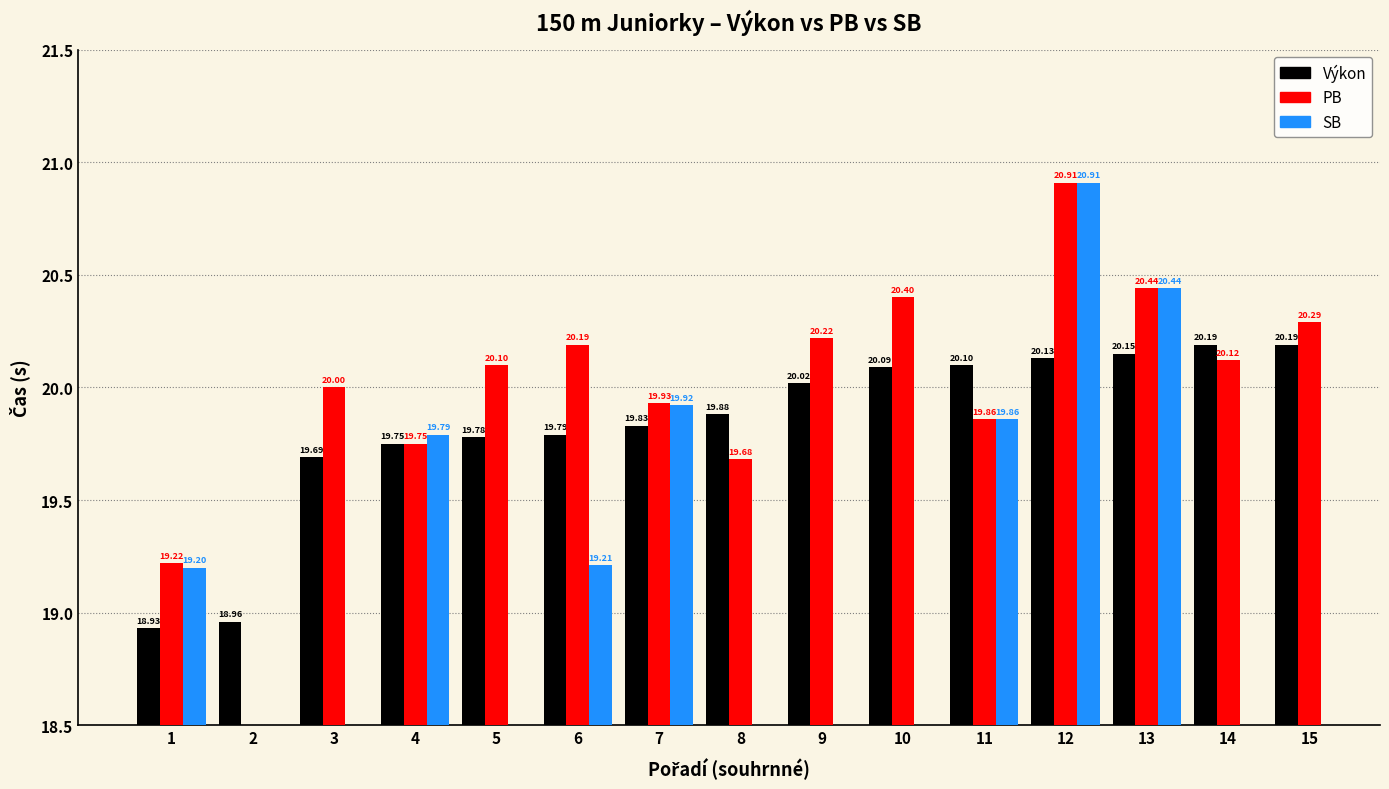

The value of SB at 11 is 35.0. True or false?

False